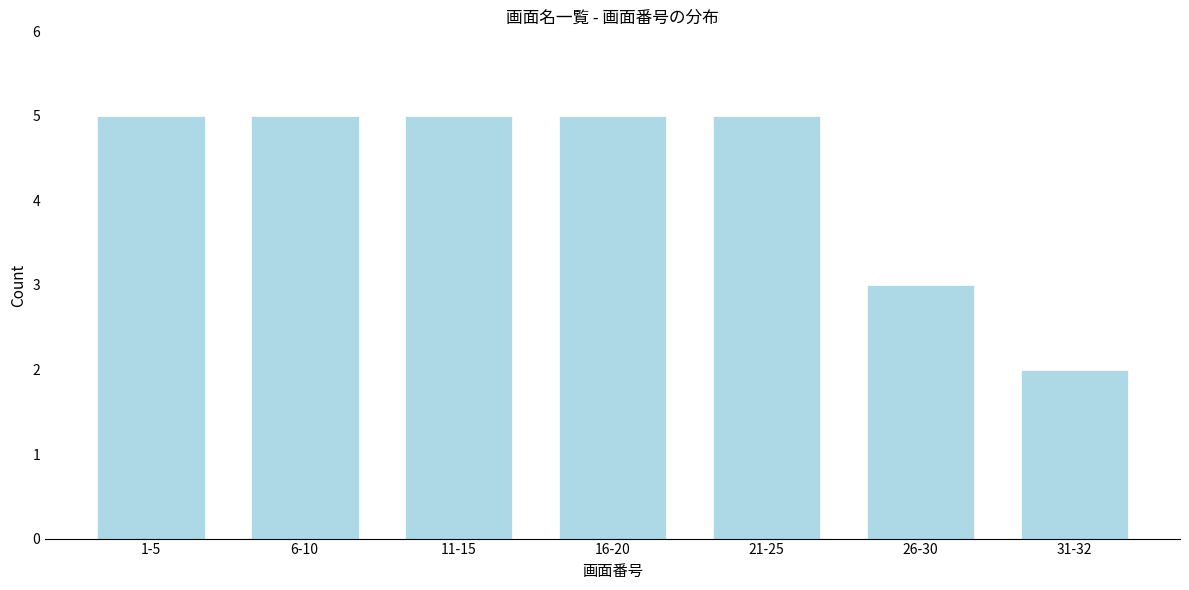

Reading left to right, list all the values displayed in this chart.

1-5=5	6-10=5	11-15=5	16-20=5	21-25=5	26-30=3	31-32=2